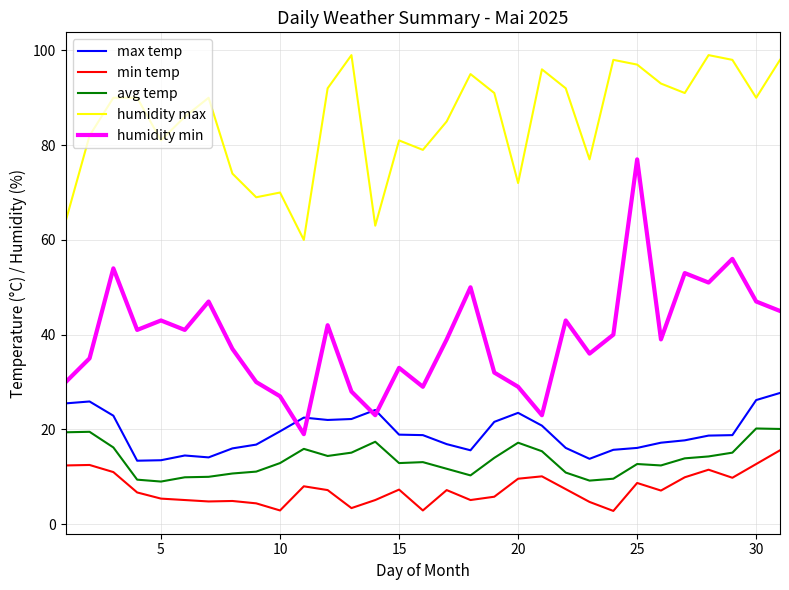

List the series in order of their peak value, lowest first.

min temp, avg temp, max temp, humidity min, humidity max